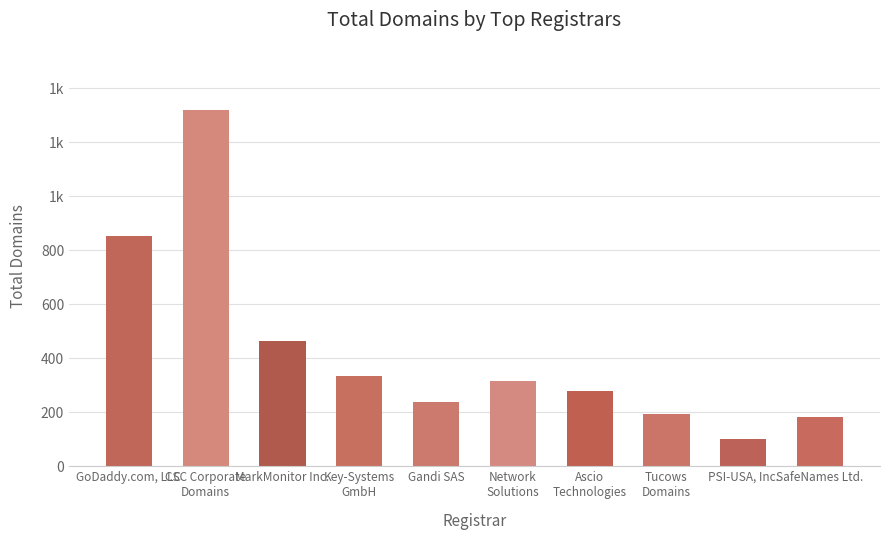

What is the difference between the second highest and minimum values?

752